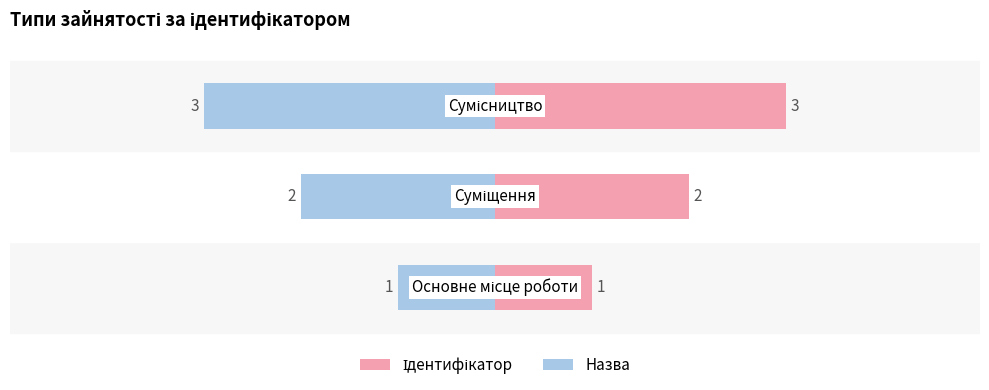

What is the maximum value shown in the chart?

3